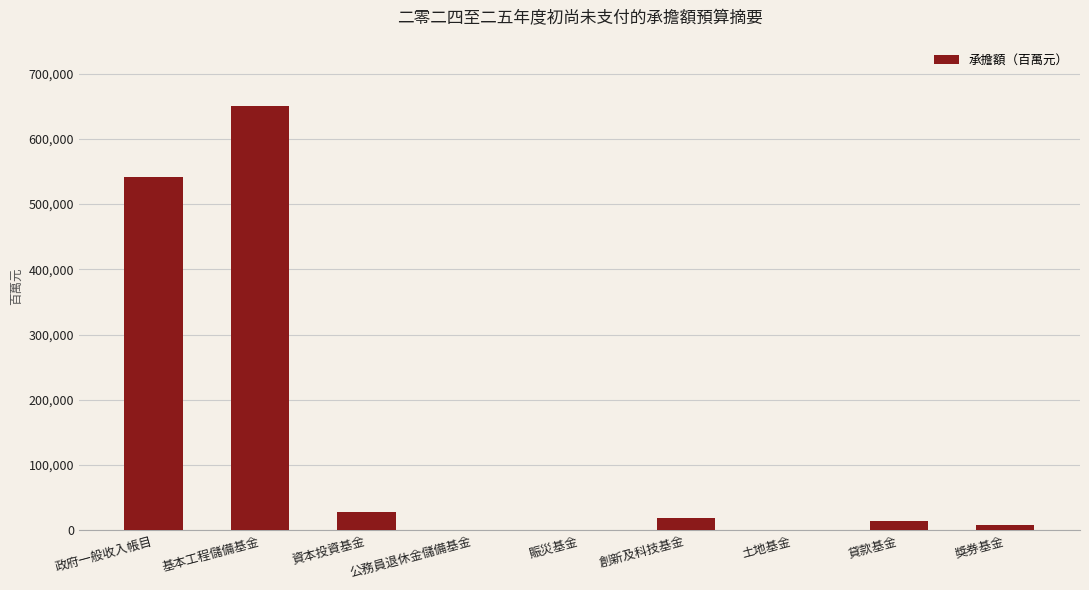

Reading right to left, list all the values displayed in this chart.

獎券基金=8514	貸款基金=14682	土地基金=0	創新及科技基金=18685	賑災基金=0	公務員退休金儲備基金=0	資本投資基金=27347	基本工程儲備基金=650138	政府一般收入帳目=541936